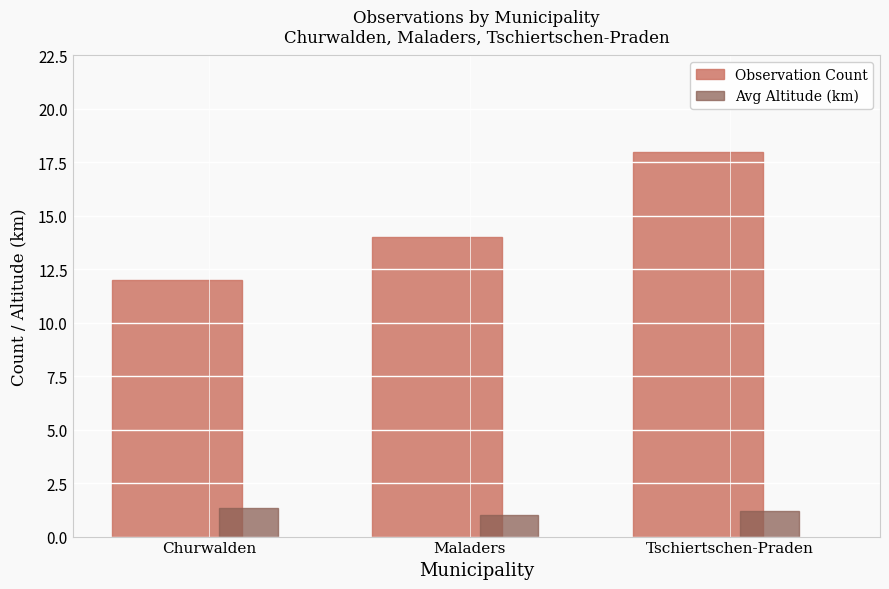

What position from the right is Churwalden?

3